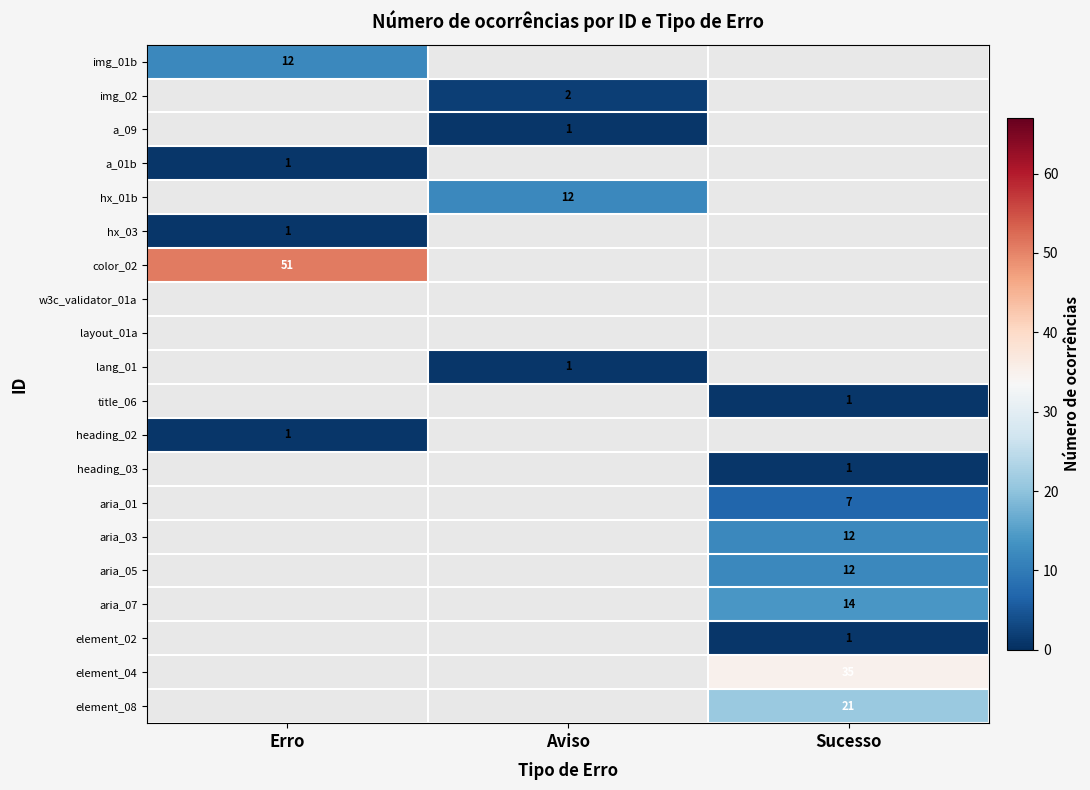

The value of element_02 at Sucesso is 1. True or false?

True